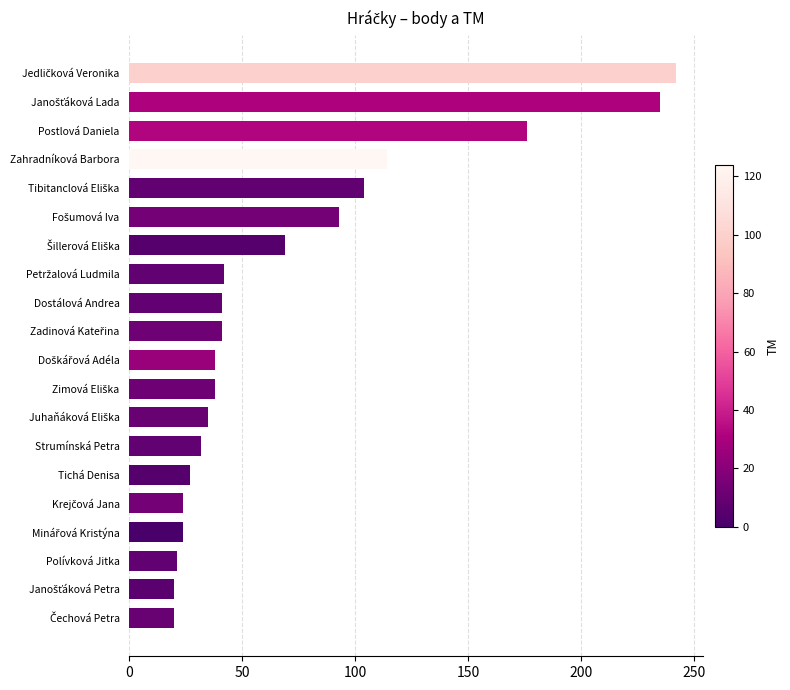

Where is the data nearest to the value 131?

Zahradníková Barbora